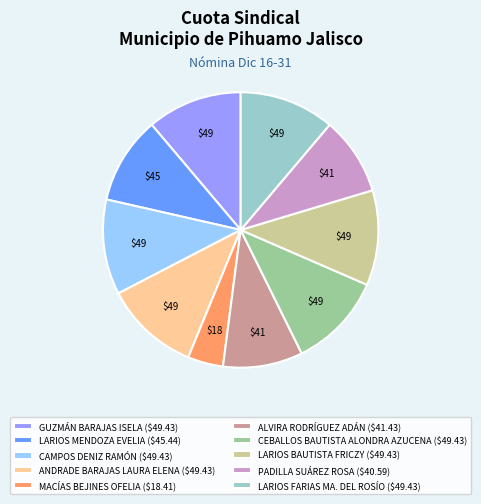

Which has a higher value, MACÍAS BEJINES OFELIA or CEBALLOS BAUTISTA ALONDRA AZUCENA?

CEBALLOS BAUTISTA ALONDRA AZUCENA